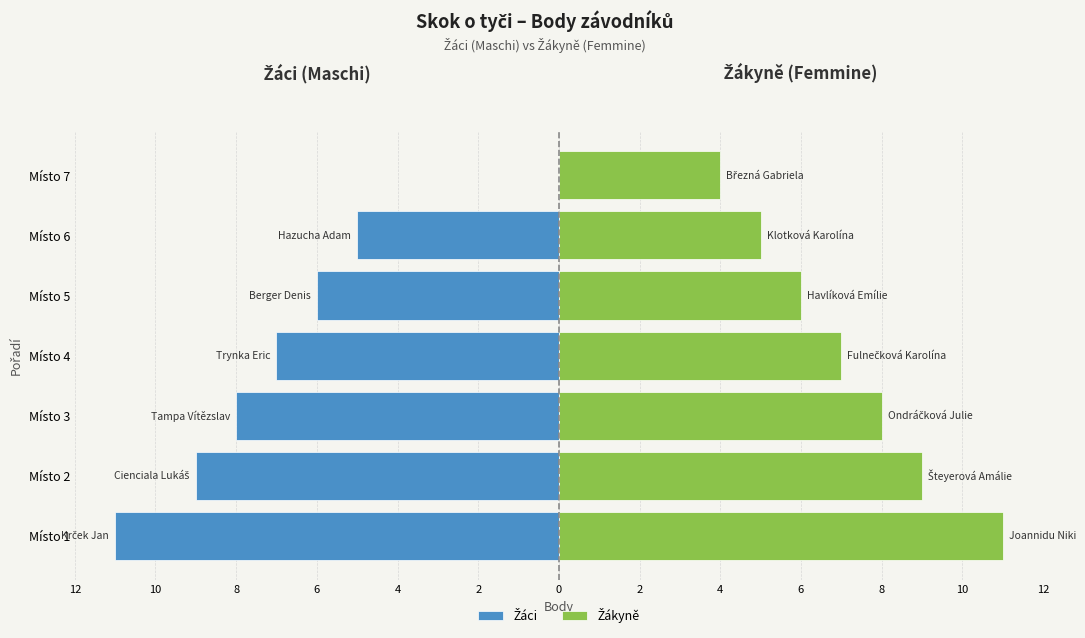

How many values in Žáci are below zero?

6